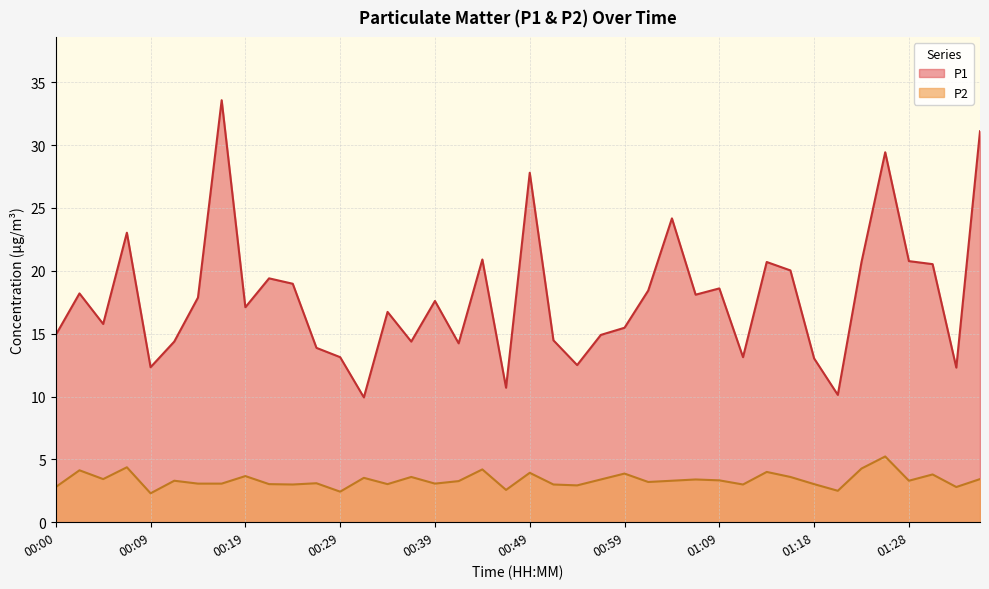

List the labels in order of P1 value, largest first.

00:17, 01:36, 01:26, 00:49, 01:04, 00:07, 00:44, 01:28, 01:14, 01:23, 01:31, 01:16, 00:22, 00:24, 01:09, 01:01, 00:02, 01:06, 00:14, 00:39, 00:19, 00:34, 00:05, 00:59, 00:00, 00:56, 00:51, 00:12, 00:37, 00:41, 00:27, 00:29, 01:11, 01:18, 00:54, 00:09, 01:33, 00:46, 01:21, 00:32